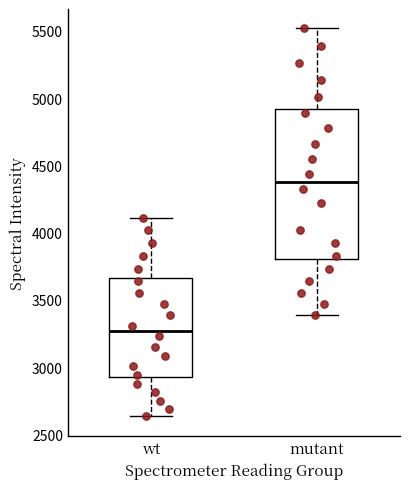

Reading left to right, transcribe this box plot: for each box, give where its median line is, the range the box spans, and where its two whiskers end, as read against the y-axis. The values are not printed on the chart, so give them approximately, as read against the axis.

wt: median 3250, box 2950 to 3650, whiskers 2650 to 4100
mutant: median 4400, box 3800 to 4900, whiskers 3400 to 5500